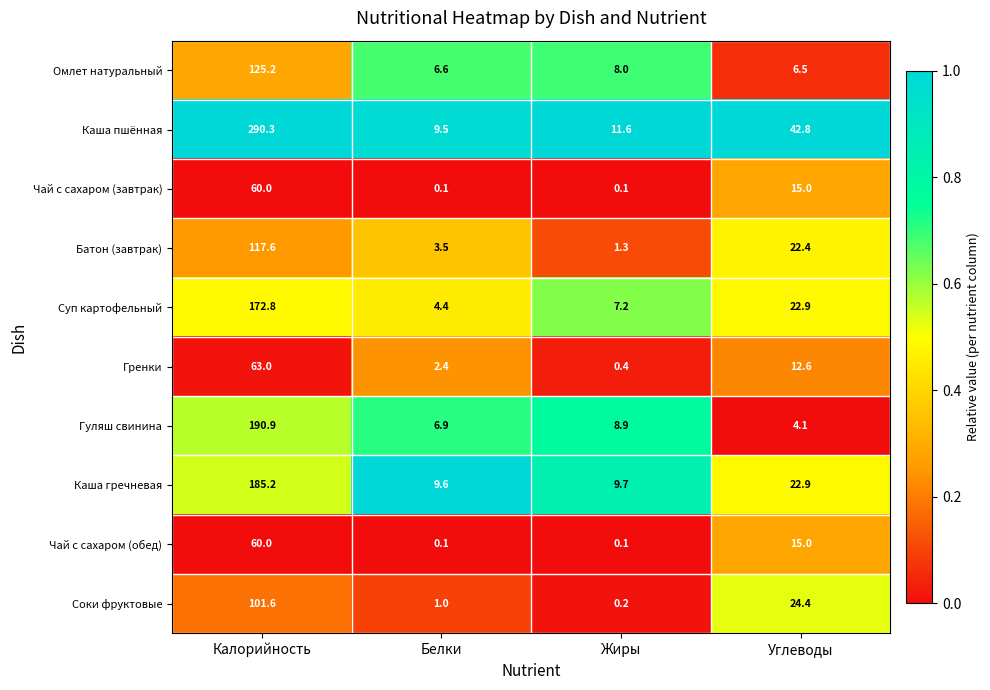

Between Жиры and Углеводы, which series saw the biggest shift?

Каша пшённая